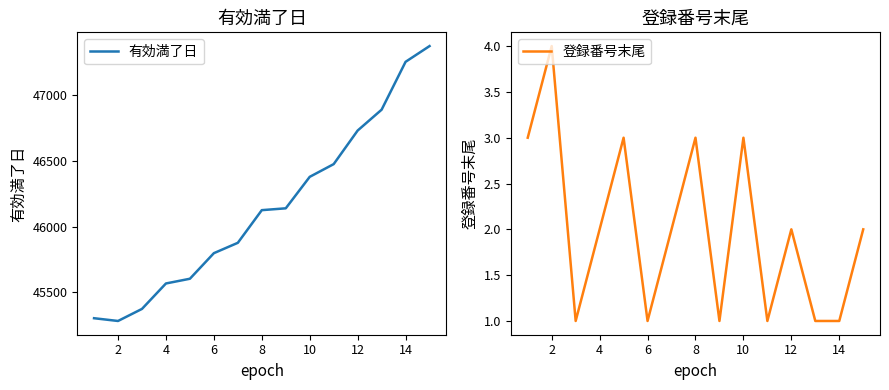

What is the highest value of the 有効満了日 series?

47376